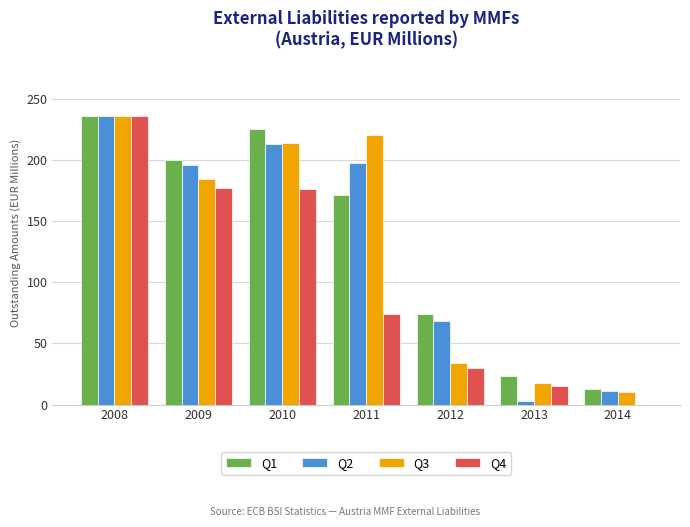

How many groups of bars are there?

7